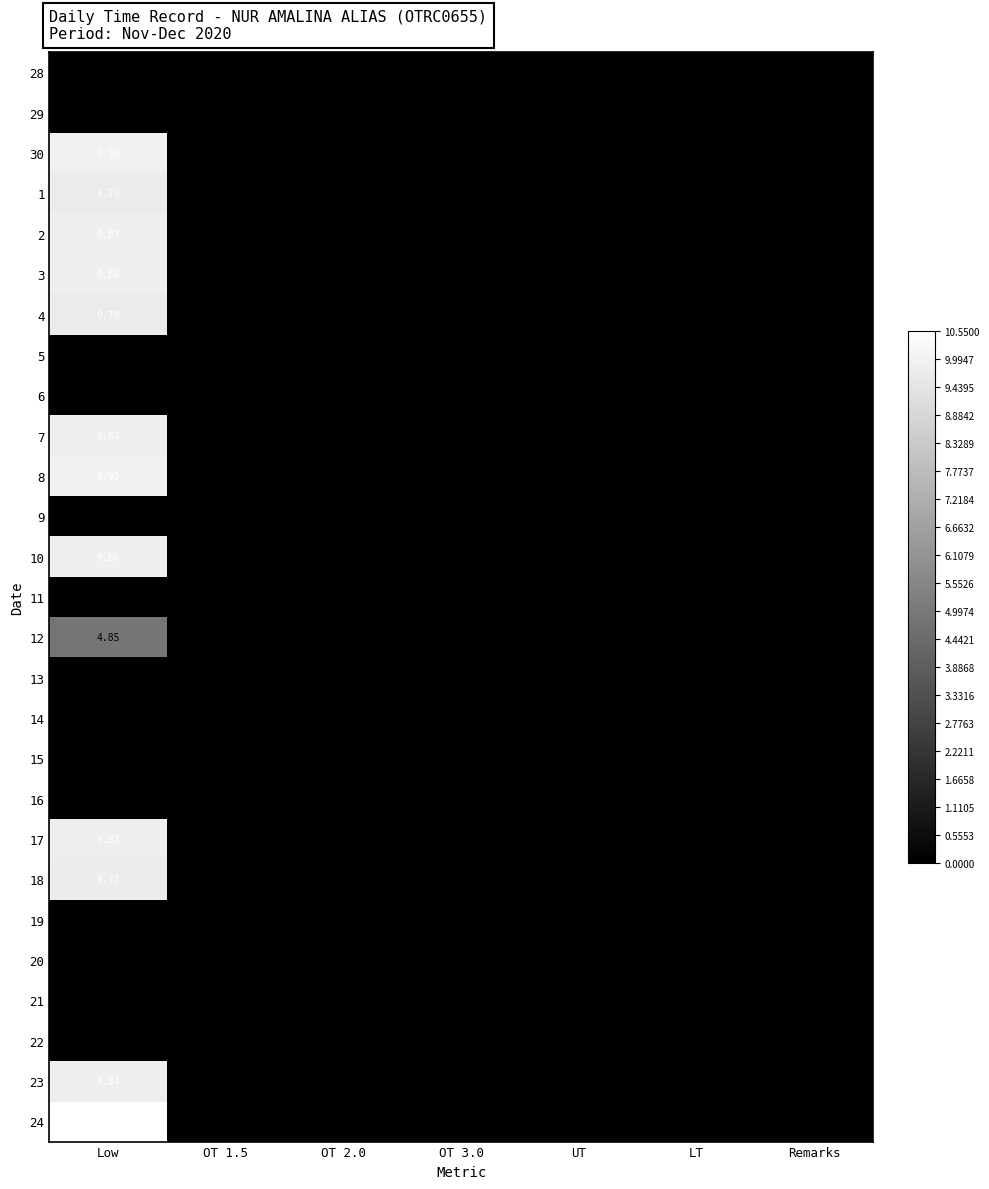

True or false: 12 has a value of 2.3 at Remarks.

False